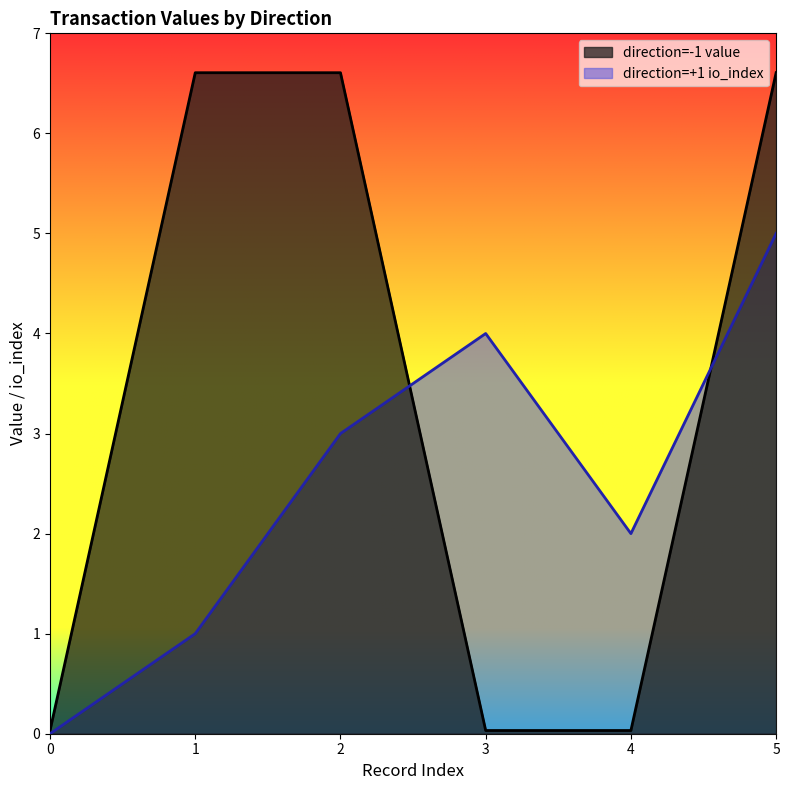

At which category is the sum across all series the highest?

5